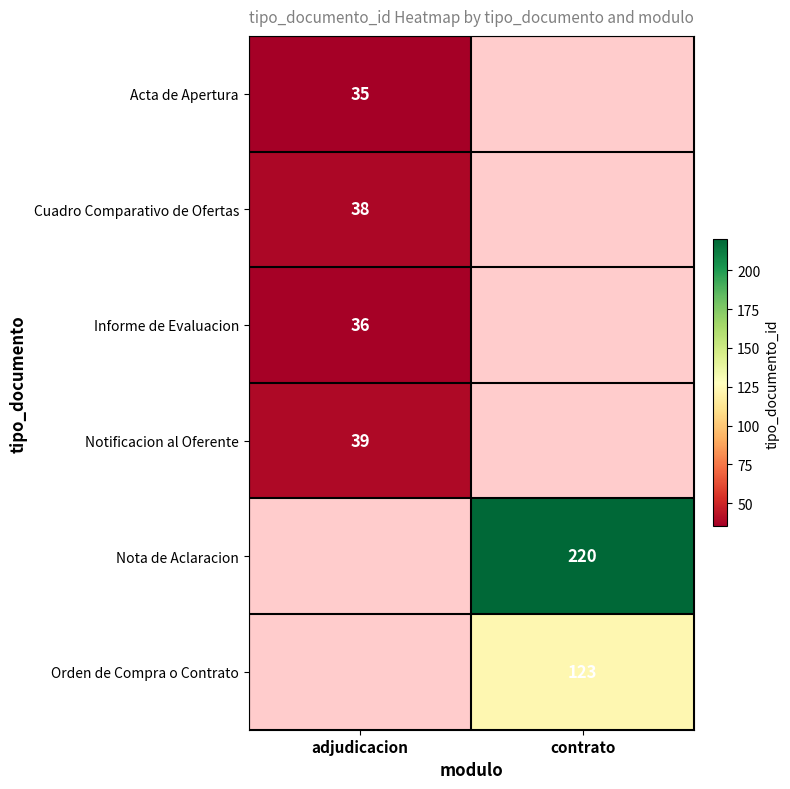

At how many categories does at least one series exceed 105?

1